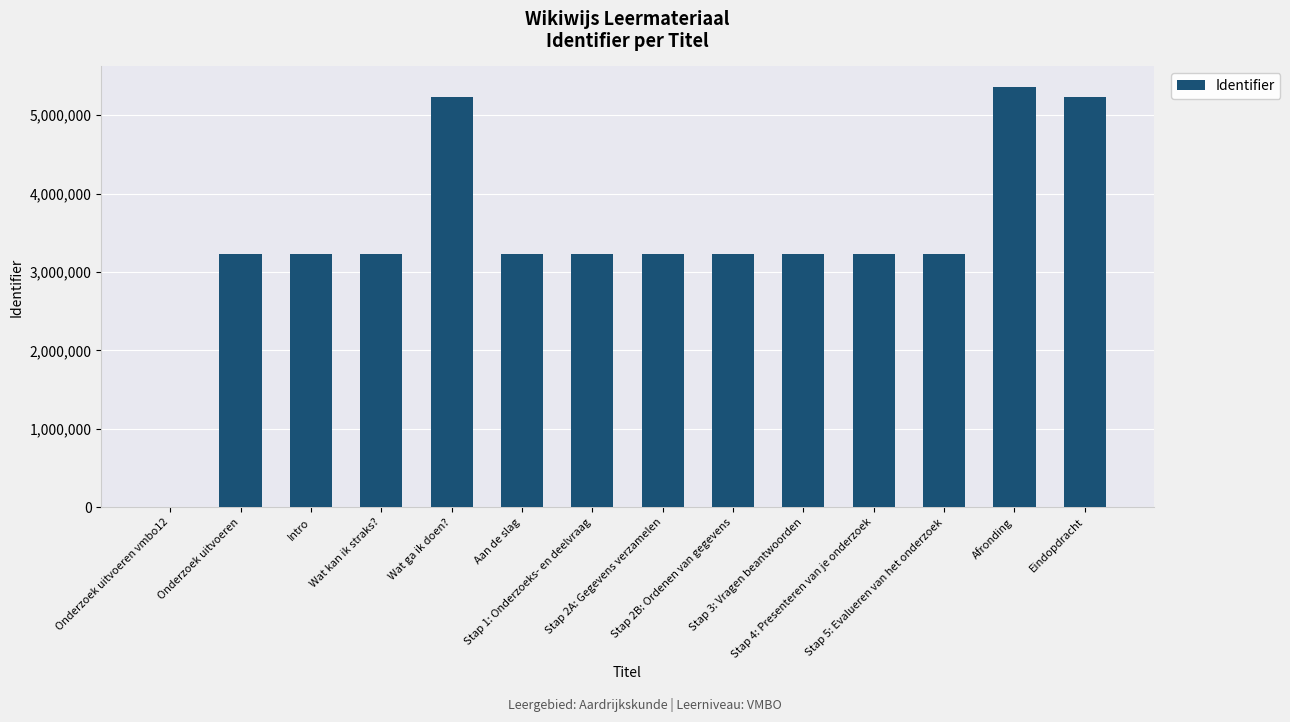

How many data points does each series have?

14